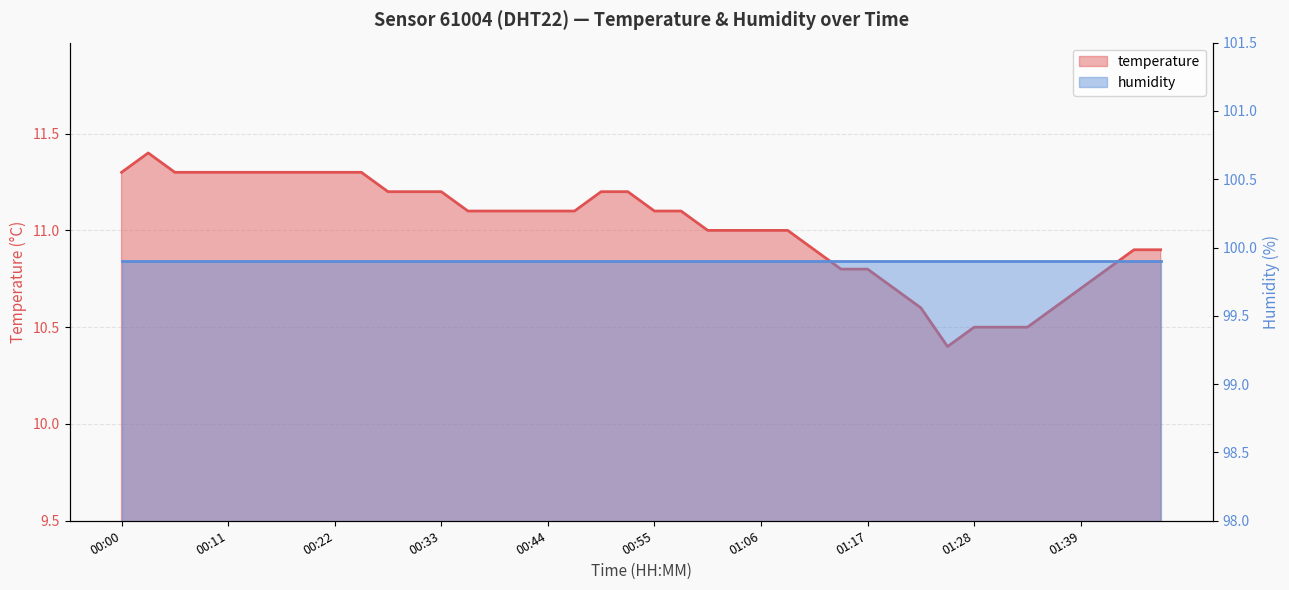

List the labels in order of value, smallest first.

01:25, 01:28, 01:31, 01:33, 01:22, 01:36, 01:20, 01:39, 01:14, 01:17, 01:41, 01:11, 01:44, 01:47, 01:00, 01:03, 01:06, 01:09, 00:36, 00:38, 00:41, 00:44, 00:47, 00:55, 00:58, 00:27, 00:30, 00:33, 00:49, 00:52, 00:00, 00:06, 00:08, 00:11, 00:14, 00:16, 00:19, 00:22, 00:25, 00:03